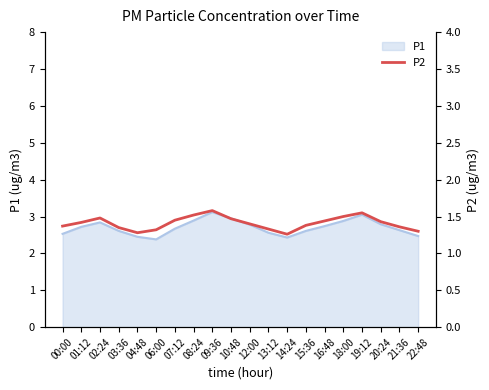

What is the maximum value for P1?

3.1